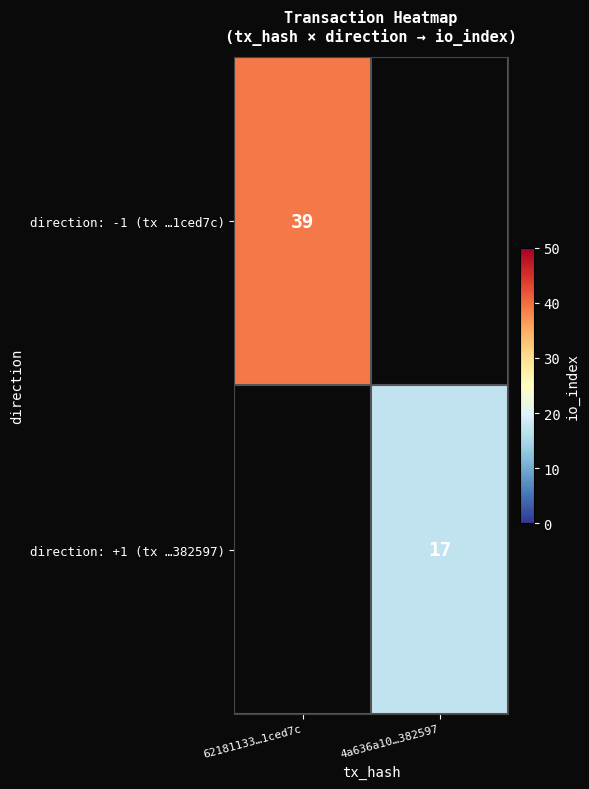

True or false: direction: -1 (tx …1ced7c) has a value of 23 at 62181133…1ced7c.

False